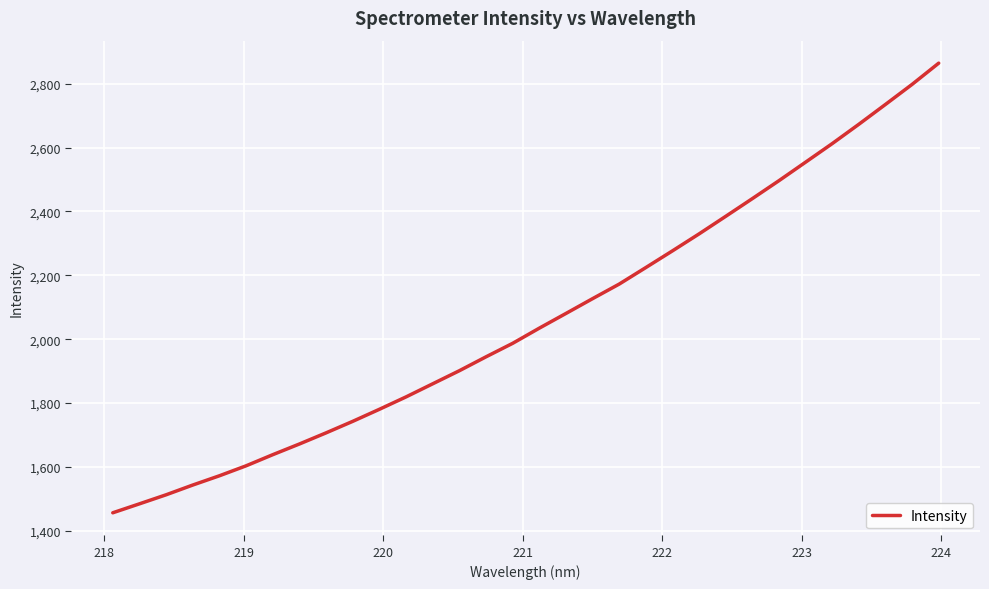

How many values exceed 2034?

16